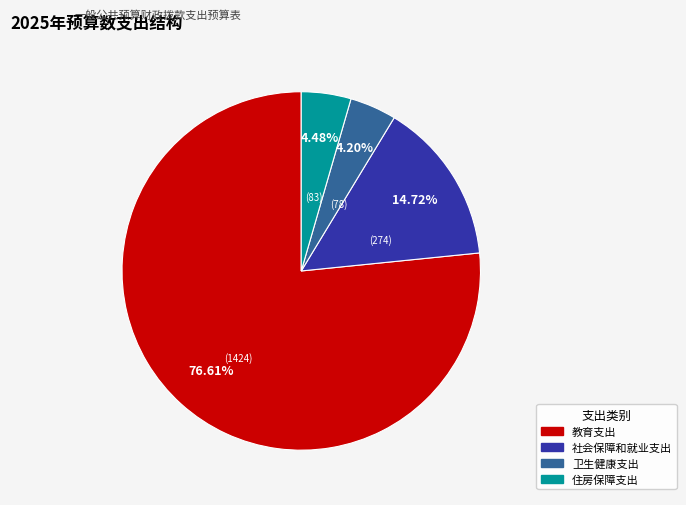

Is there any slice that represents more than half of the pie?

Yes